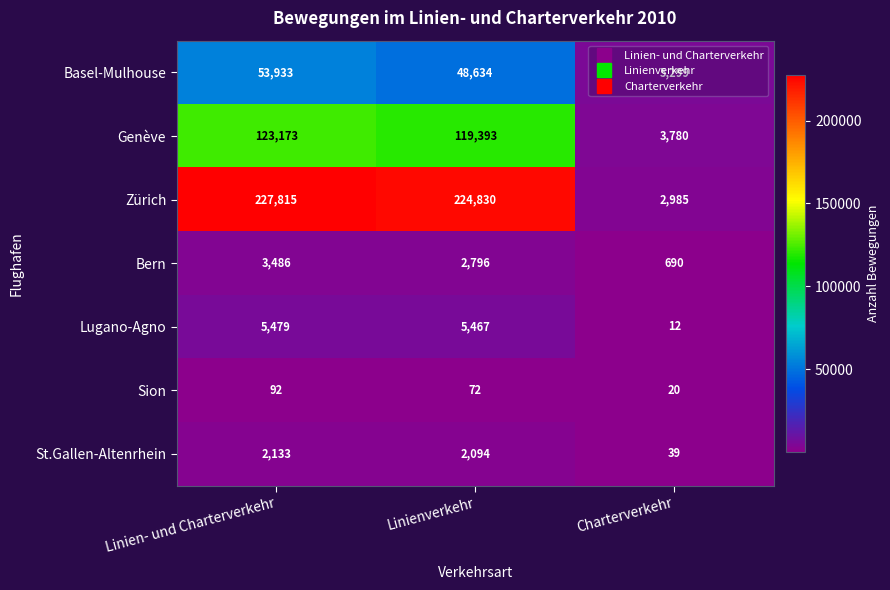

Is it true that Lugano-Agno equals 9504 at Linienverkehr?

False